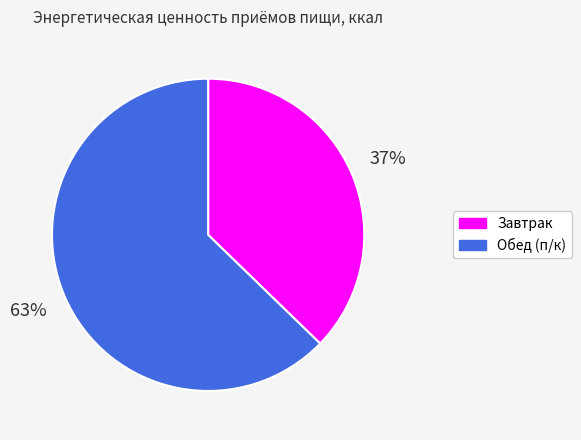

How many segments does this pie chart have?

2